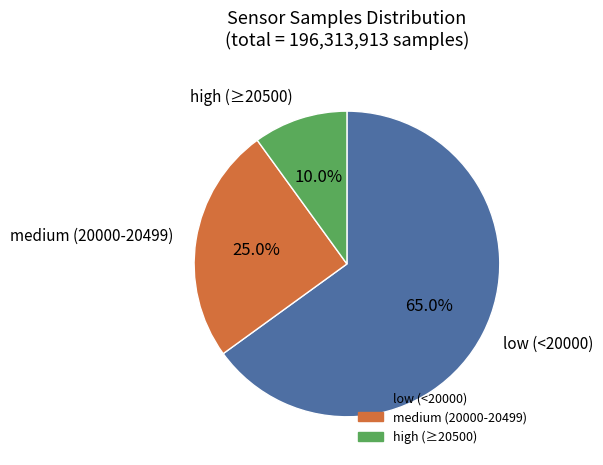

Is there any slice that represents more than half of the pie?

Yes